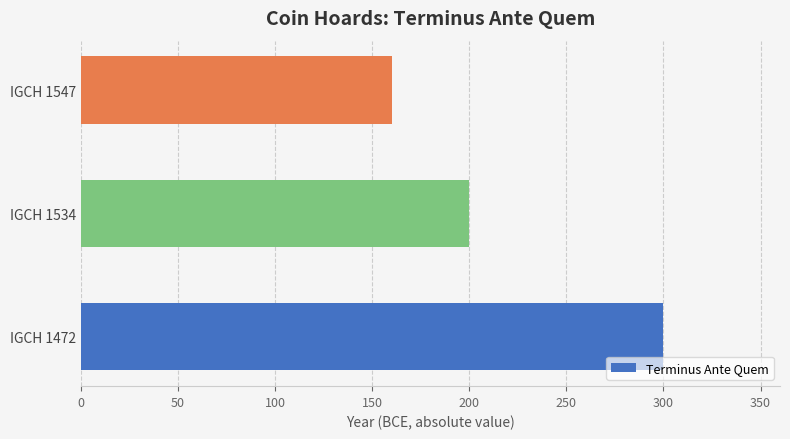

List the labels in order of value, largest first.

IGCH 1472, IGCH 1534, IGCH 1547